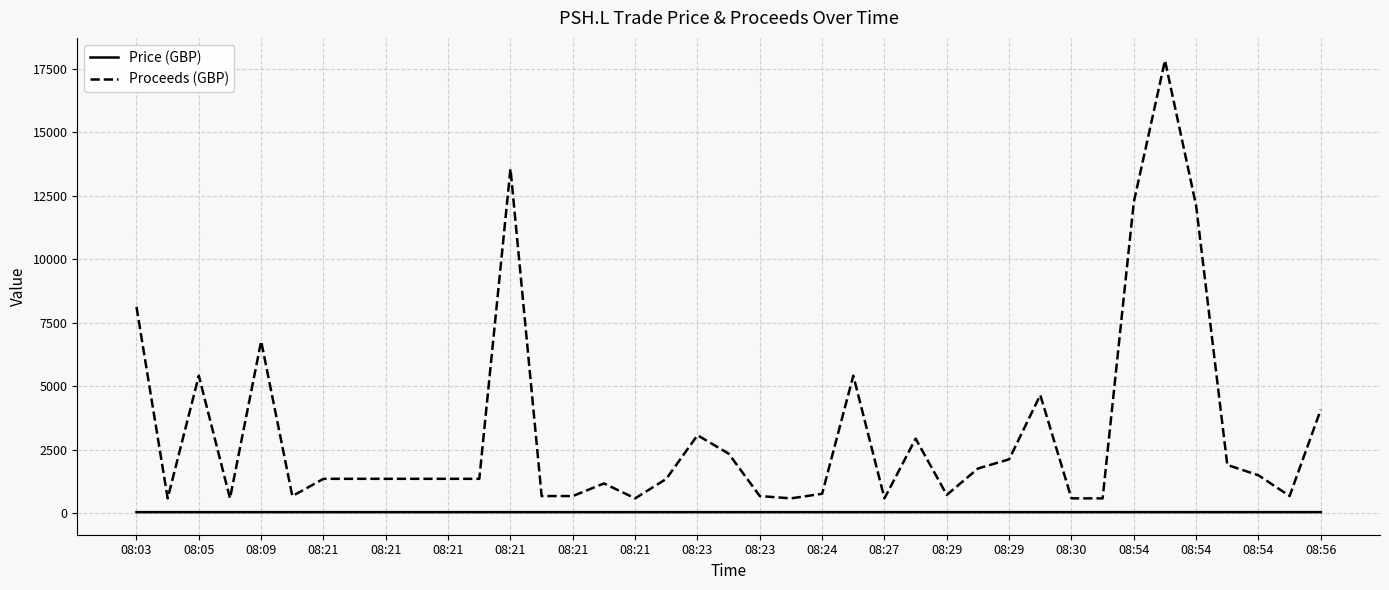

True or false: Price (GBP) and Proceeds (GBP) cross at least once.

False